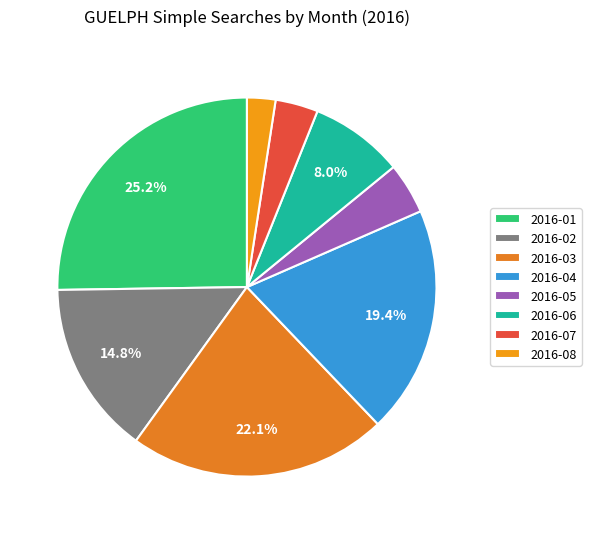

To the nearest percent, what is the difference between the largest and smallest slice percentages?

23%